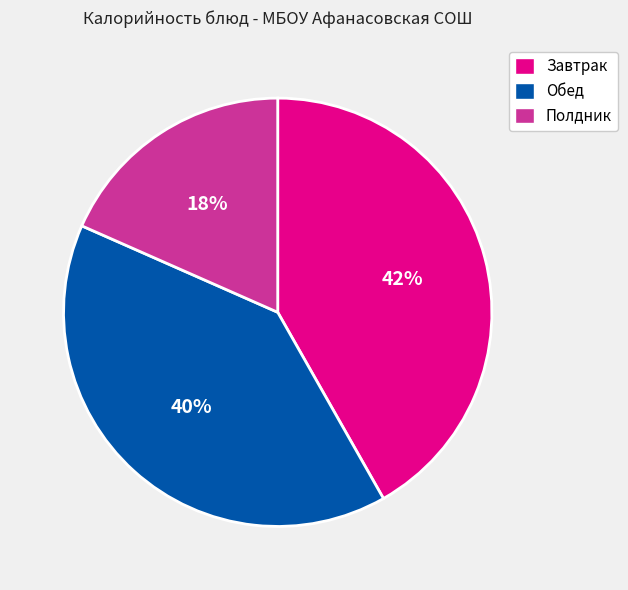

The Завтрак slice represents 42% of the pie. True or false?

True